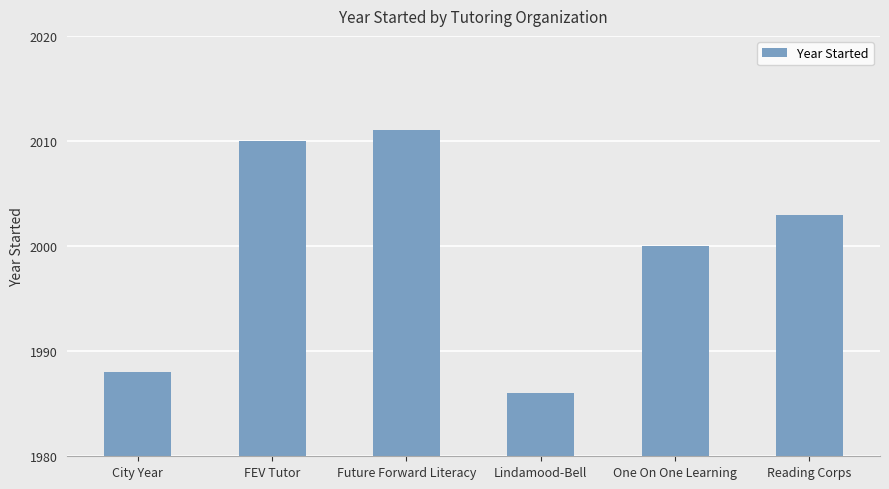

Approximately how many times larger is the value at Lindamood-Bell compared to City Year?

1.0